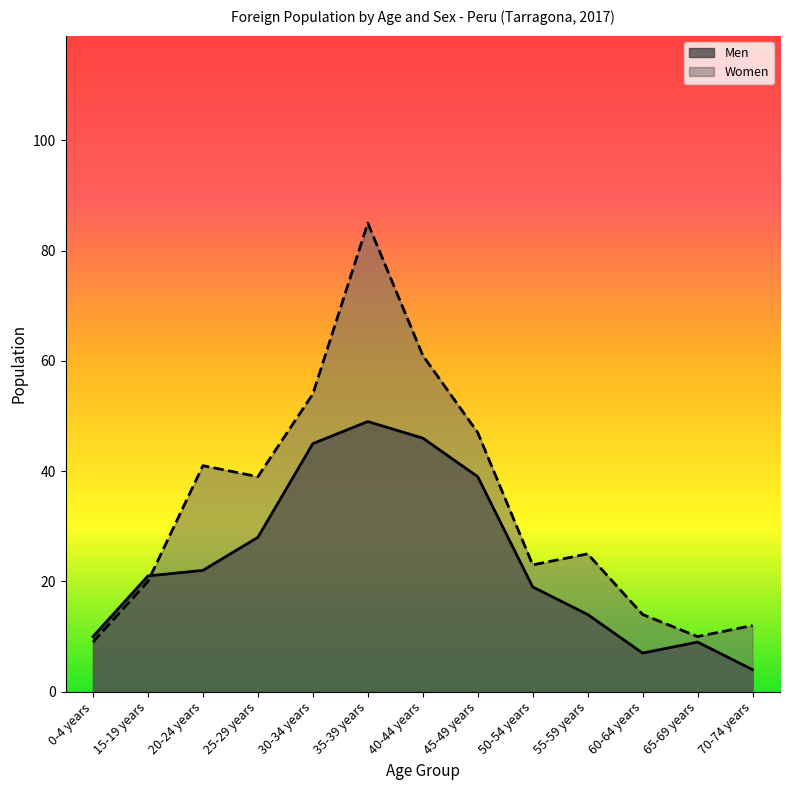

What are all the series names shown in the legend?

Men, Women